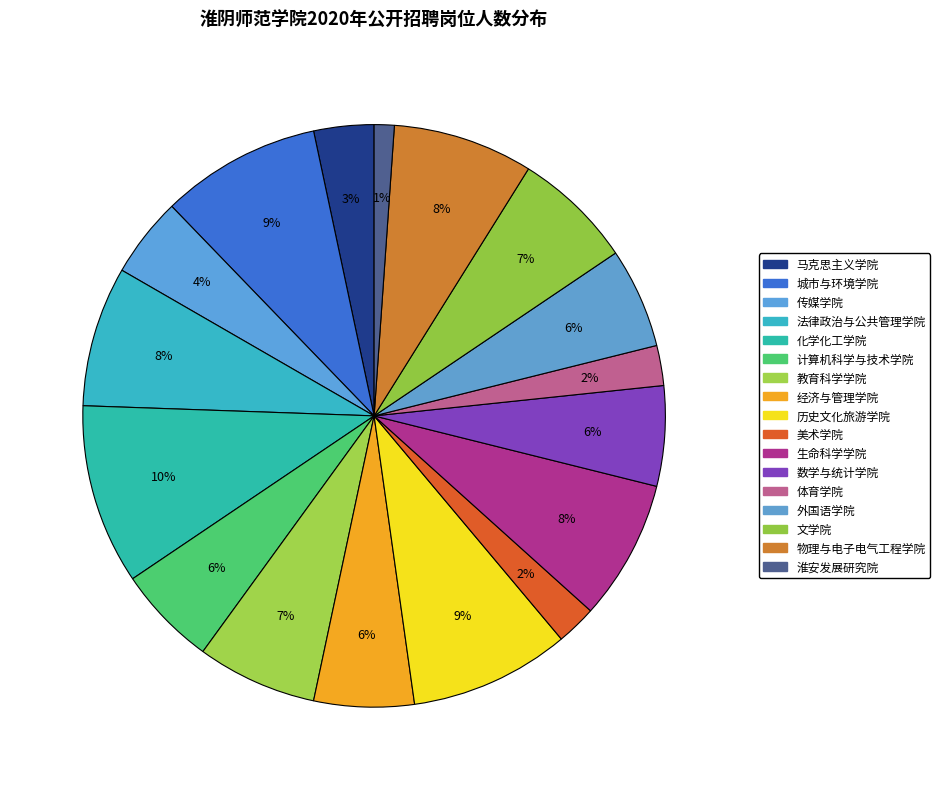

True or false: 淮安发展研究院 accounts for 11% of the total.

False